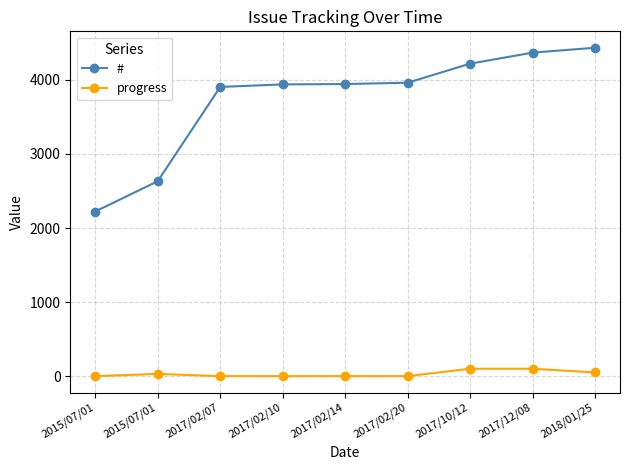

True or false: progress and # cross at least once.

False